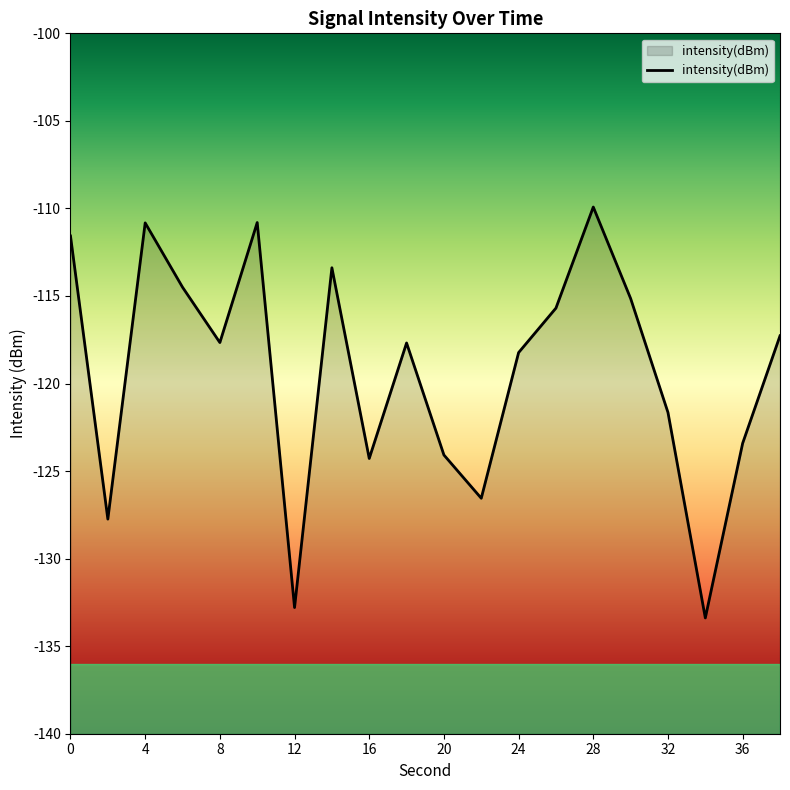

What is the maximum value shown in the chart?

-109.9